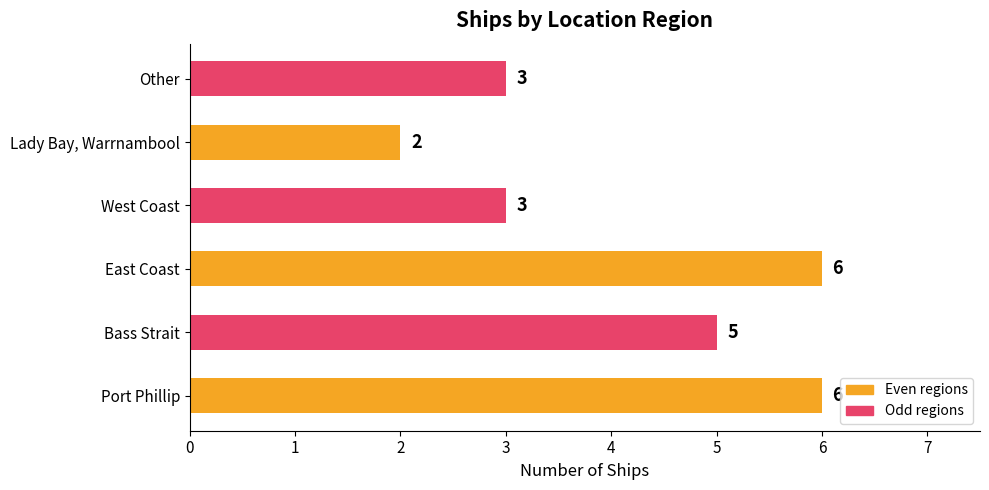

What is the smallest value displayed?

2